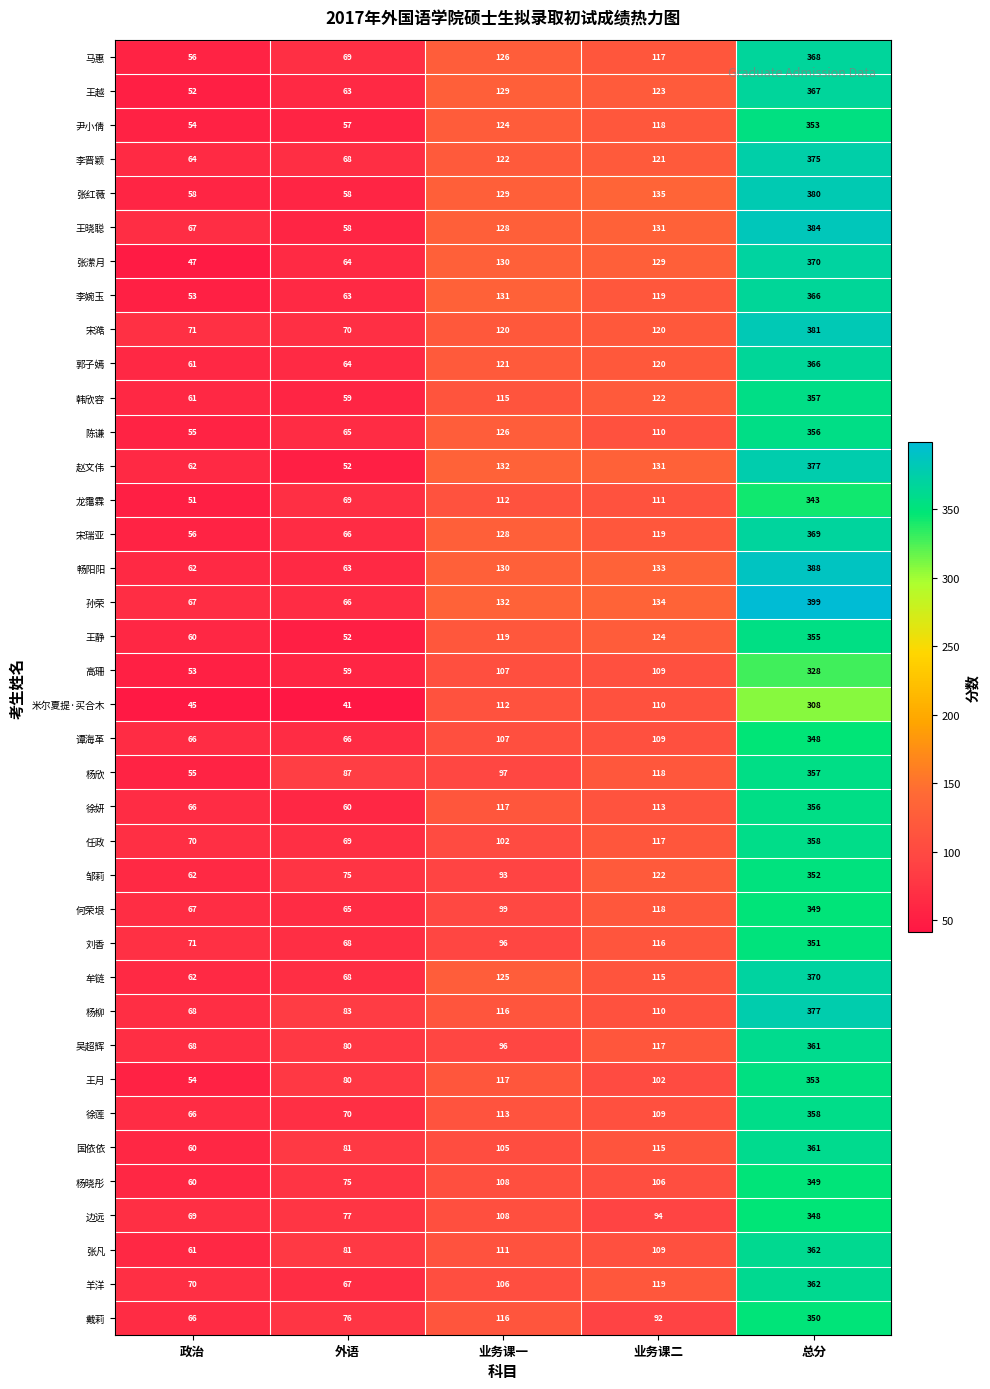

Which series has the largest total across all categories?

孙荣